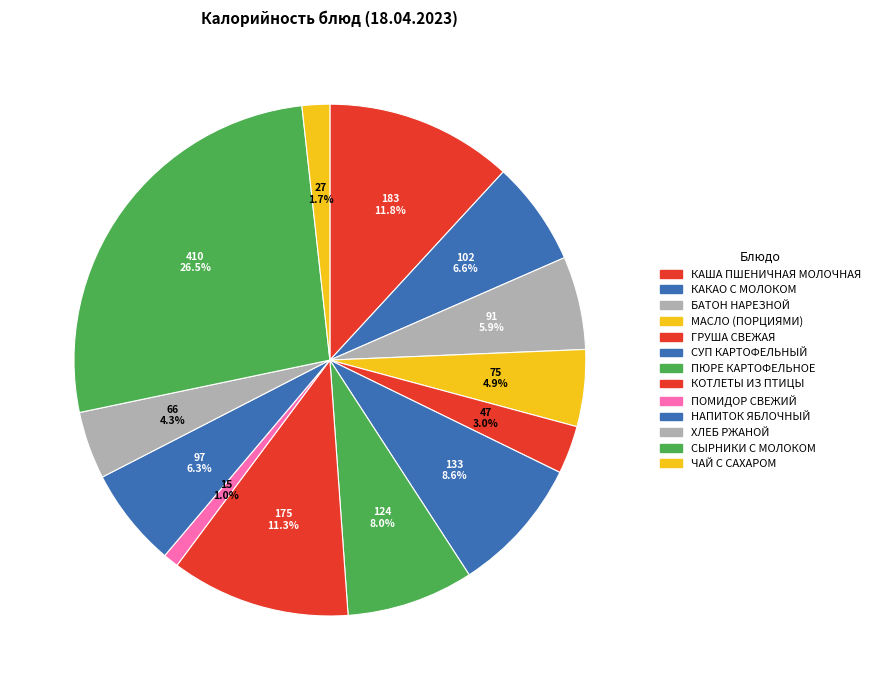

How many segments does this pie chart have?

13